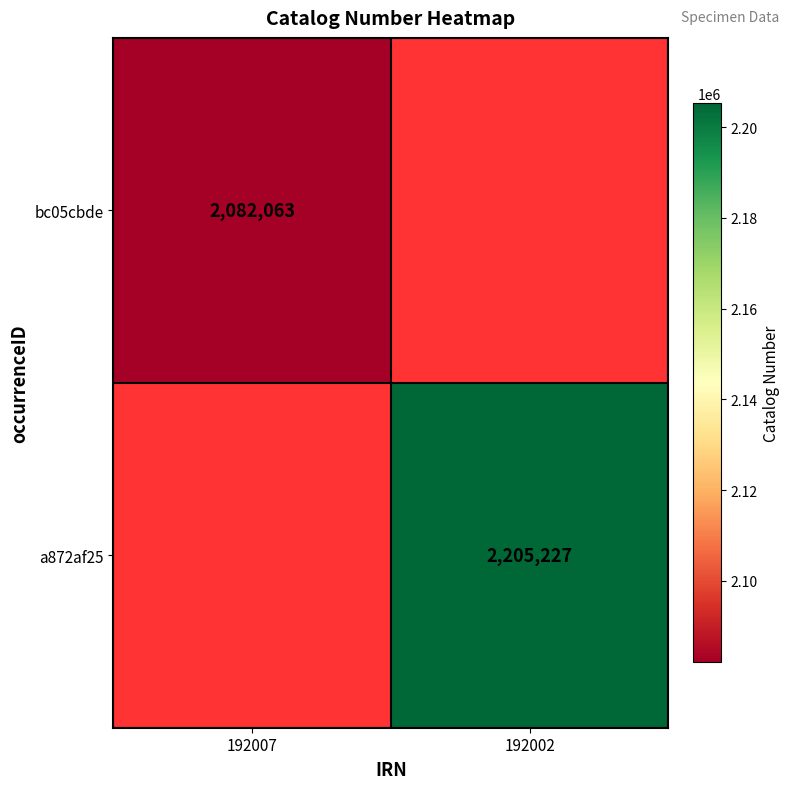

Which category has the lowest value across all series?

192007